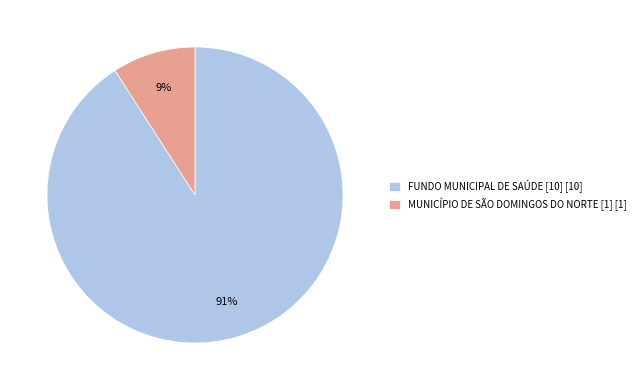

Is there any slice that represents more than half of the pie?

Yes